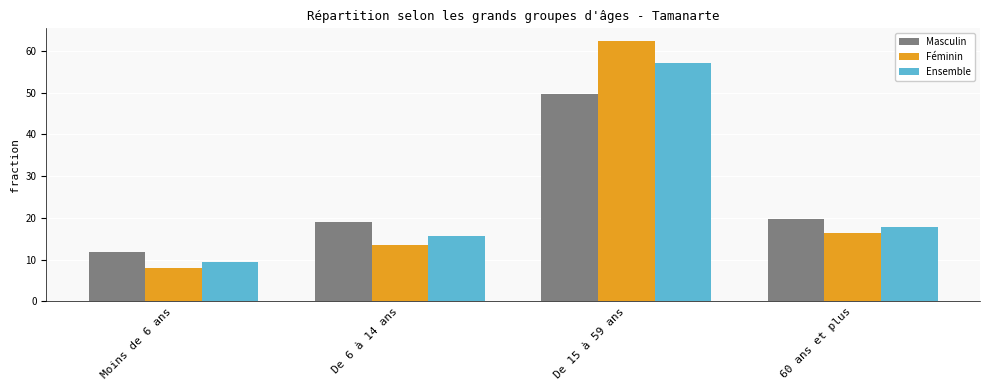

Reading right to left, transcribe all the data shown in this chart.

Masculin: 60 ans et plus=19.7	De 15 à 59 ans=49.6	De 6 à 14 ans=18.9	Moins de 6 ans=11.8
Féminin: 60 ans et plus=16.3	De 15 à 59 ans=62.3	De 6 à 14 ans=13.5	Moins de 6 ans=7.9
Ensemble: 60 ans et plus=17.7	De 15 à 59 ans=57.1	De 6 à 14 ans=15.7	Moins de 6 ans=9.5